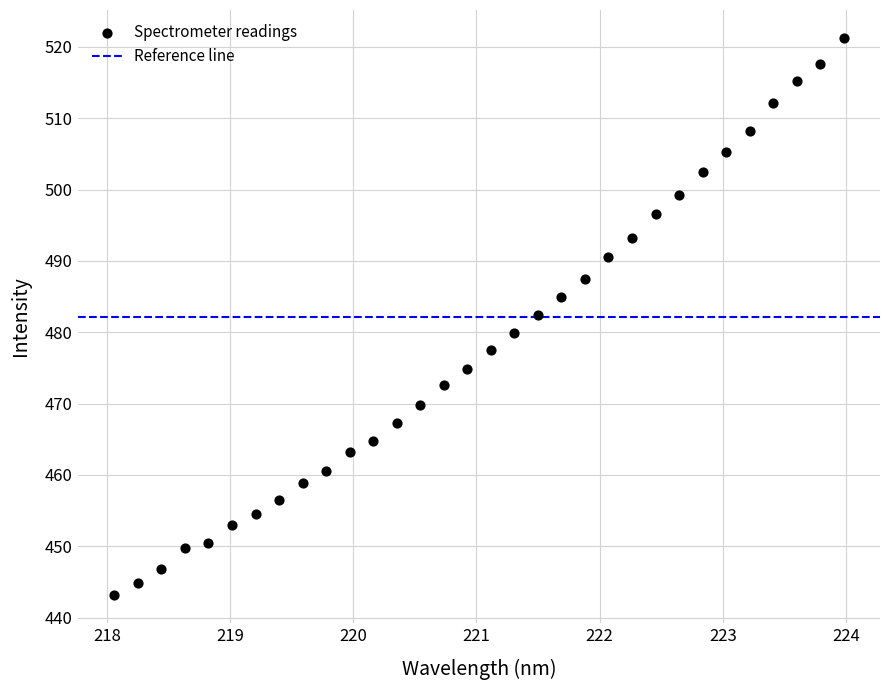

What is the range of X values (max minus min)?

5.9